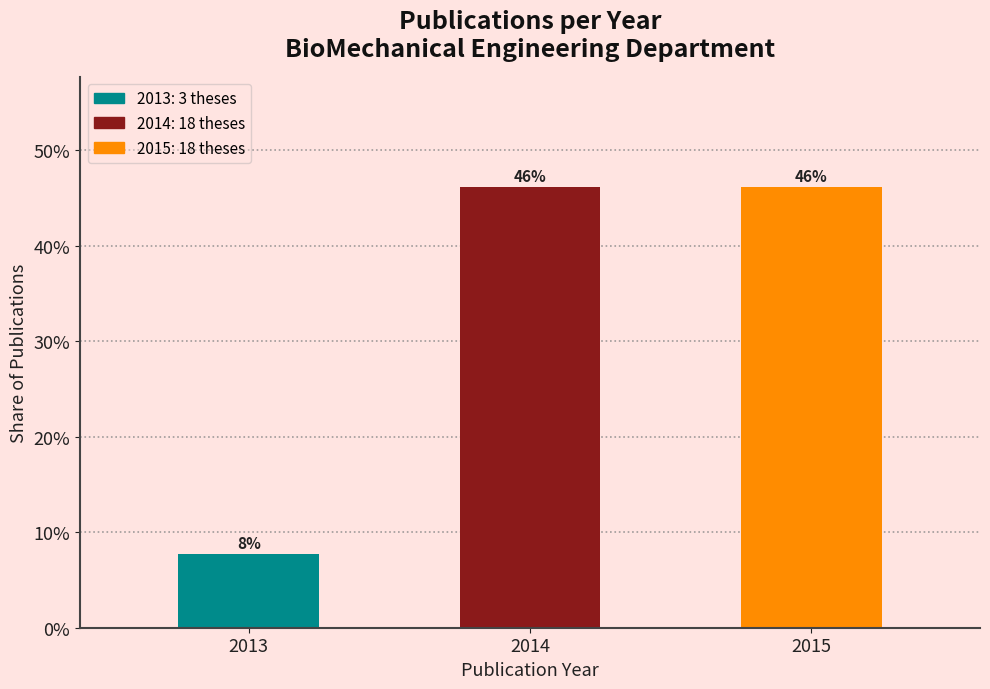

Where is the data nearest to the value 26?

2013